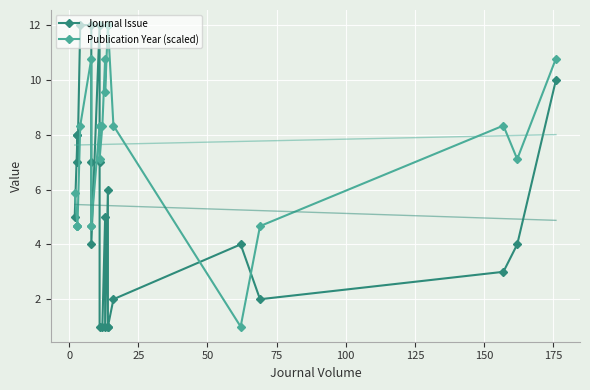

In Publication Year (scaled), how many points are higher than both neighbors (excluding endpoints)?

3